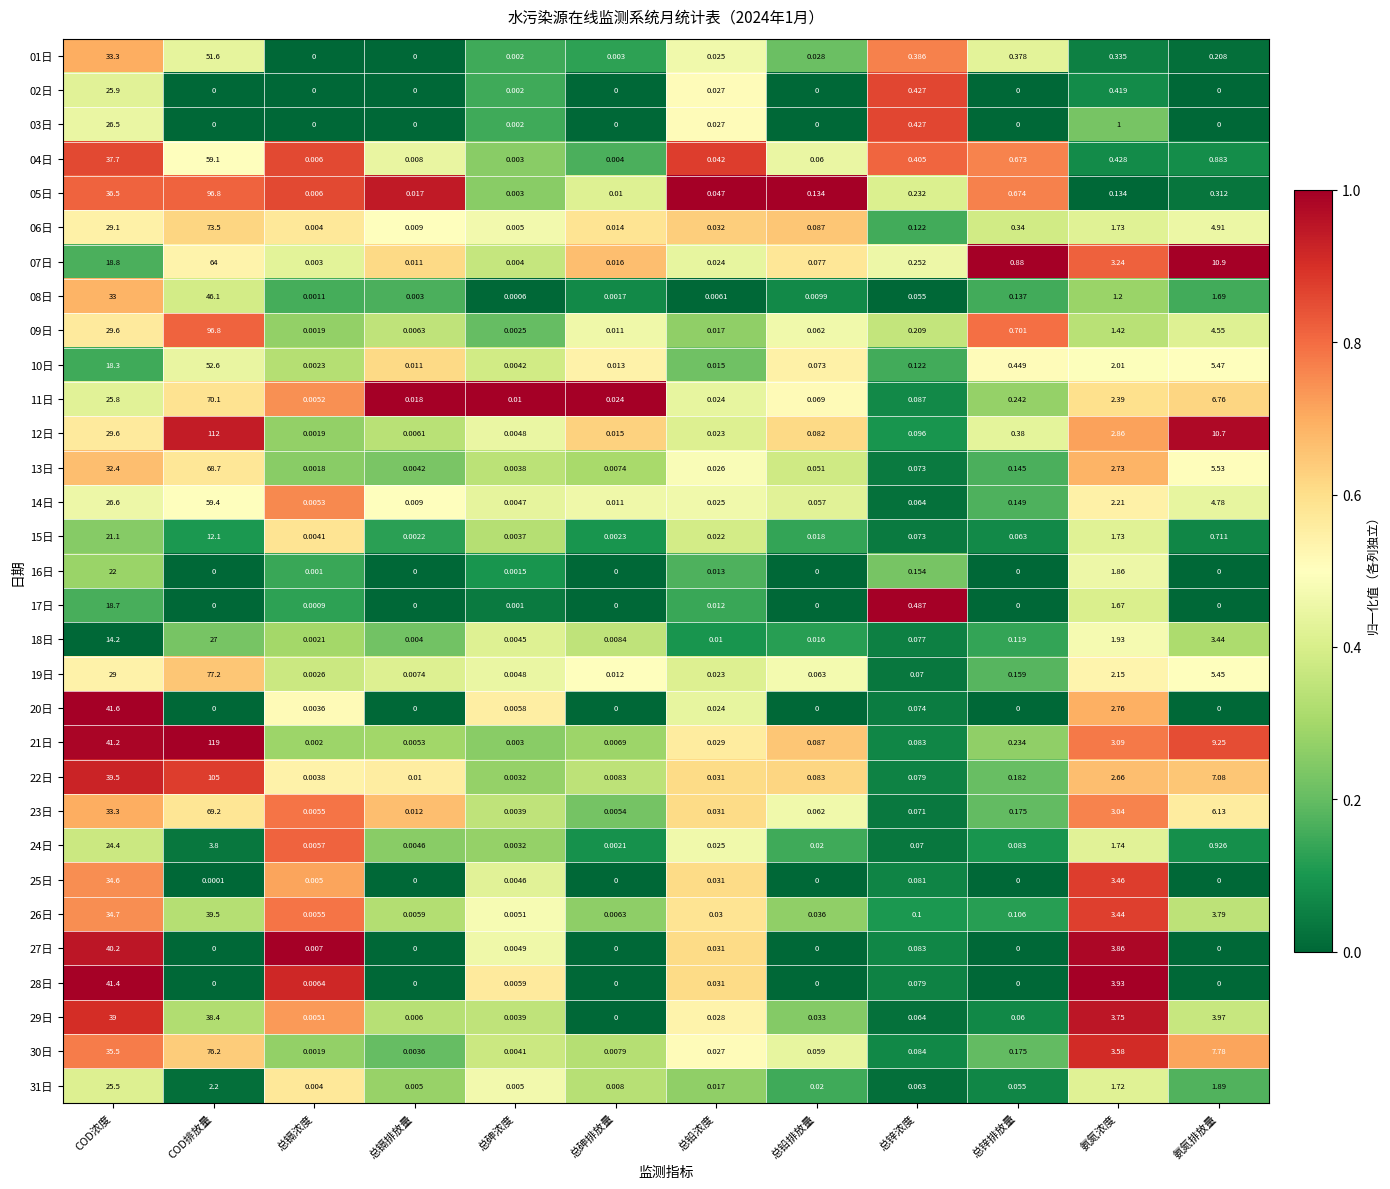

Which category has the highest value in the 03日 series?

COD浓度